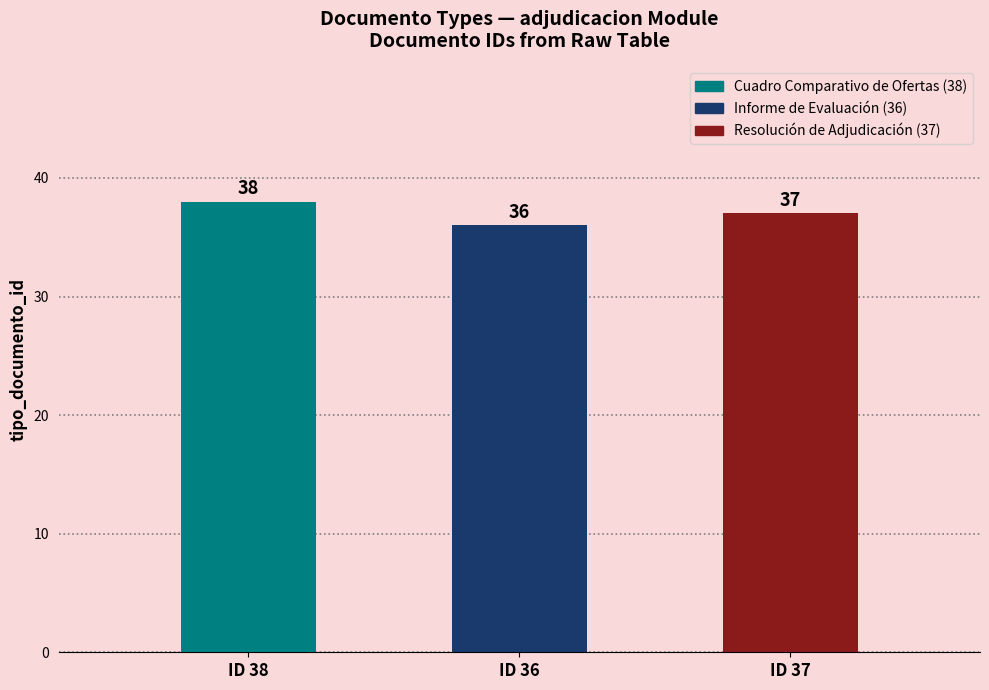

What is the difference between the maximum and minimum values?

2